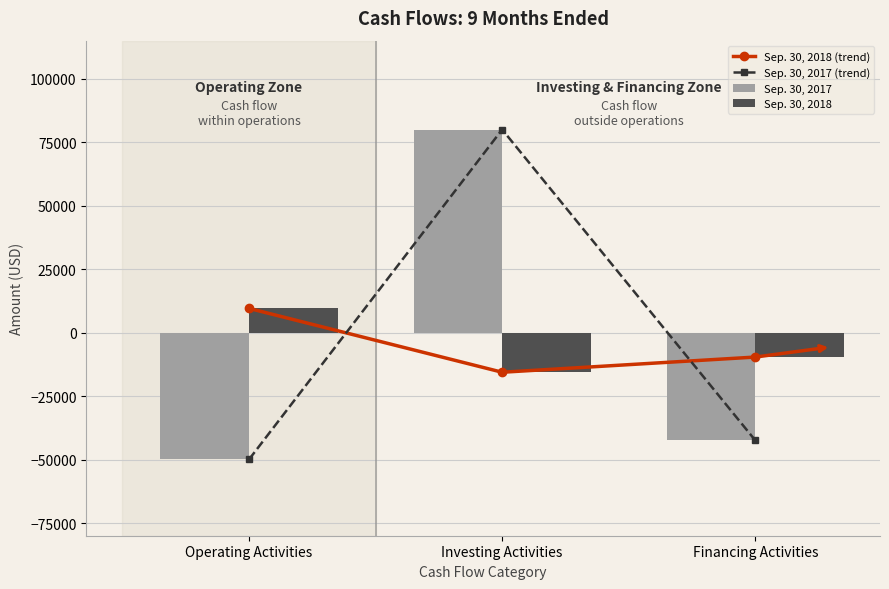

Are the bars horizontal?

No